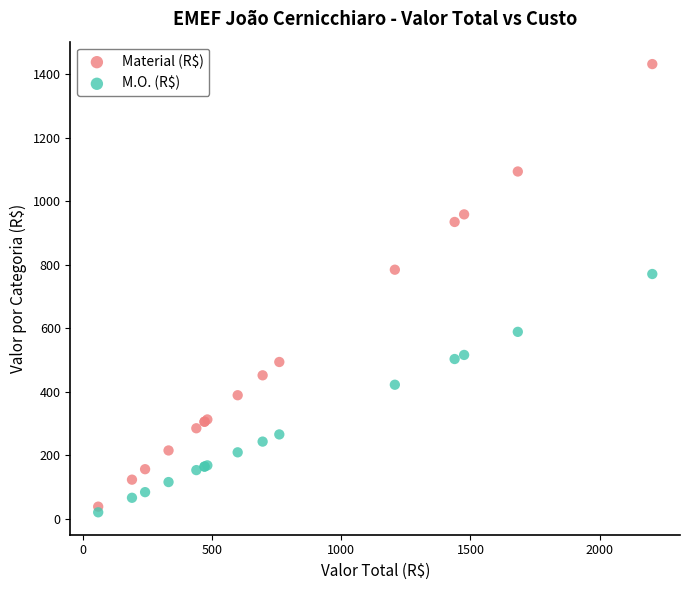

What is the X range (max minus min) for the scatter plot?

2144.1